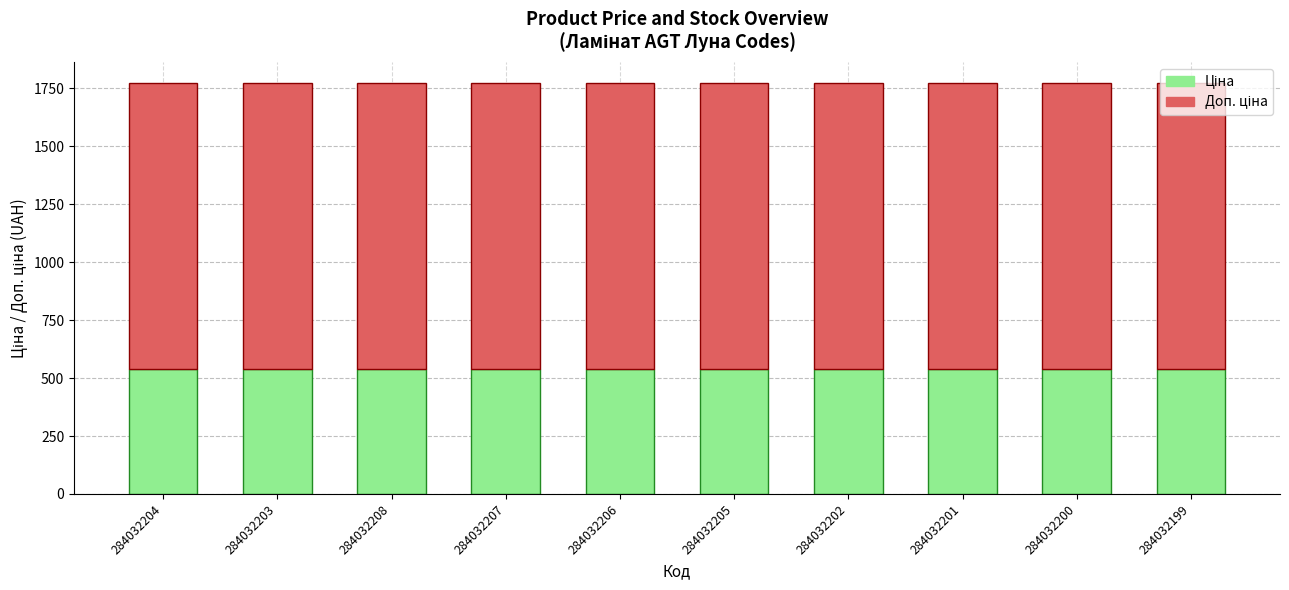

What is the total value across all series at 284032201?

1774.4